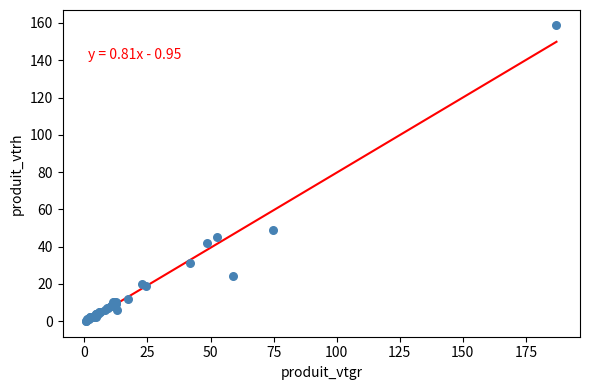

What Y value in the scatter plot is closest to 79?

49